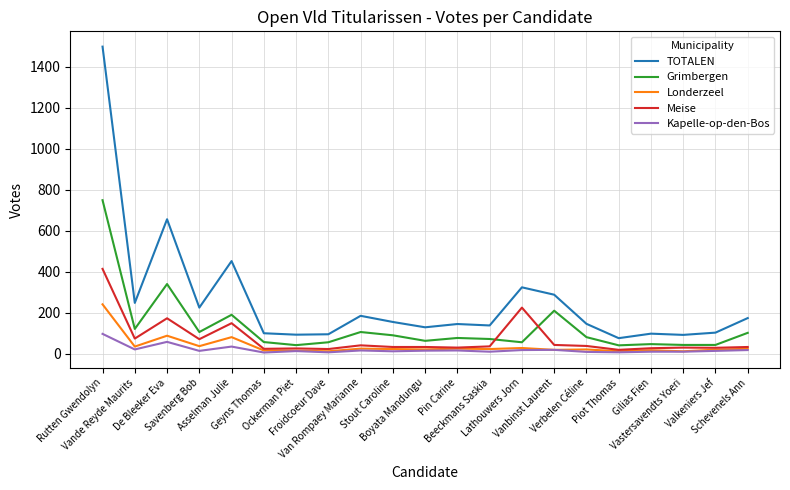

Which series has the widest spread of values?

TOTALEN